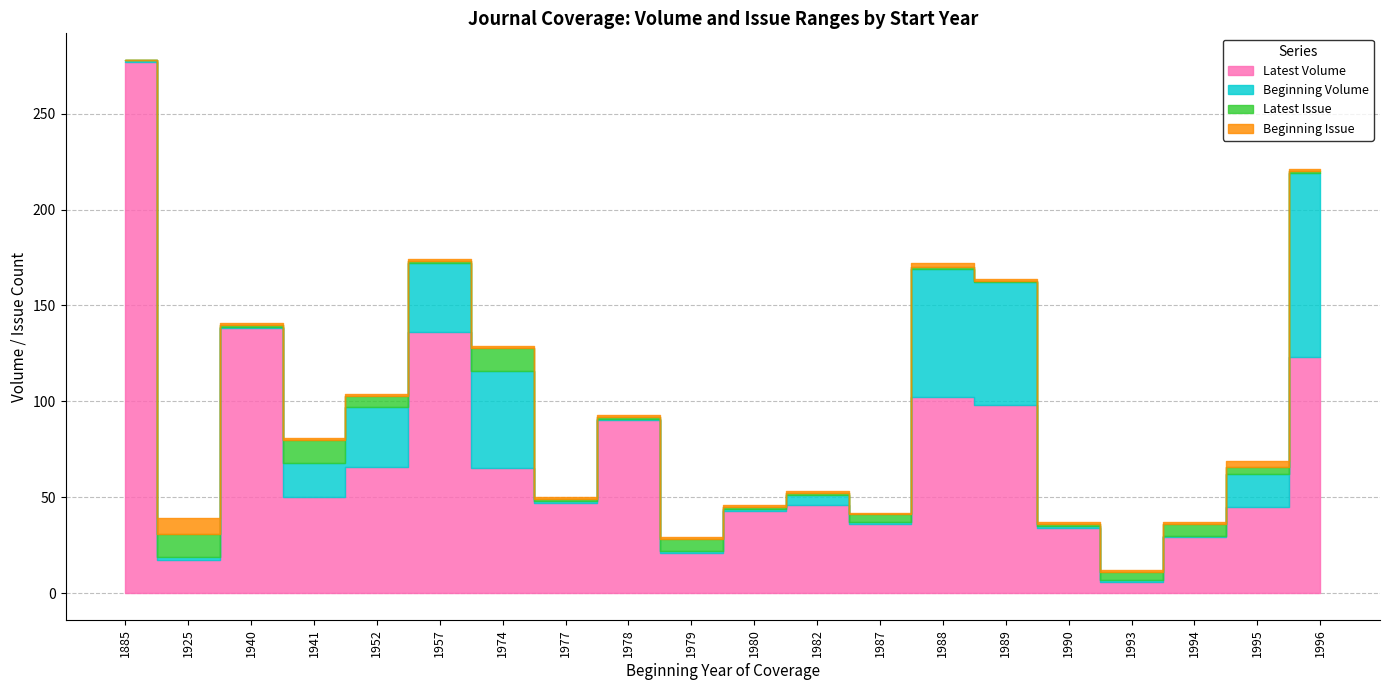

Which category has the lowest value across all series?

1885